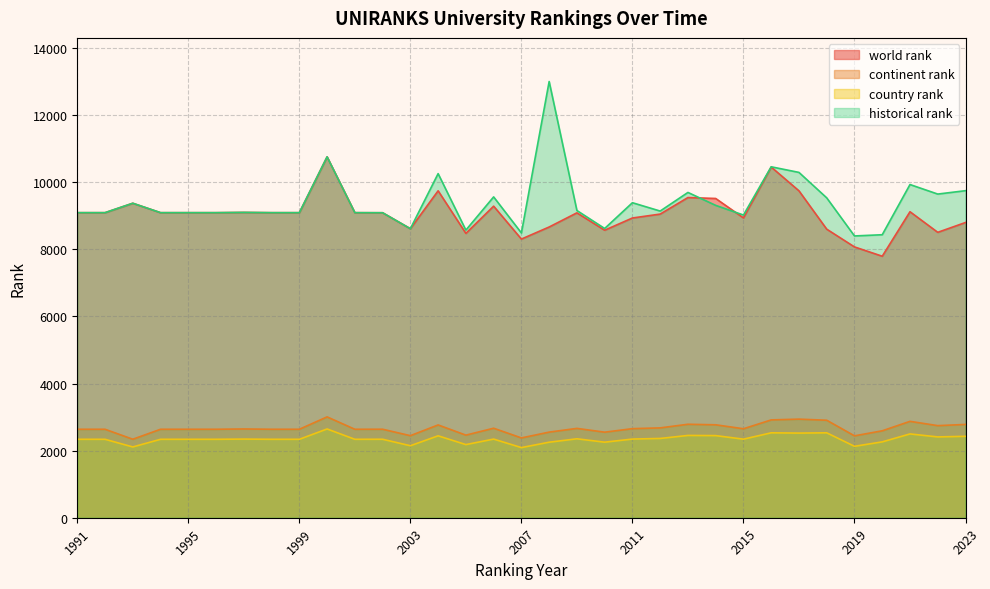

Which series changed the most between 2002 and 2017?

historical rank